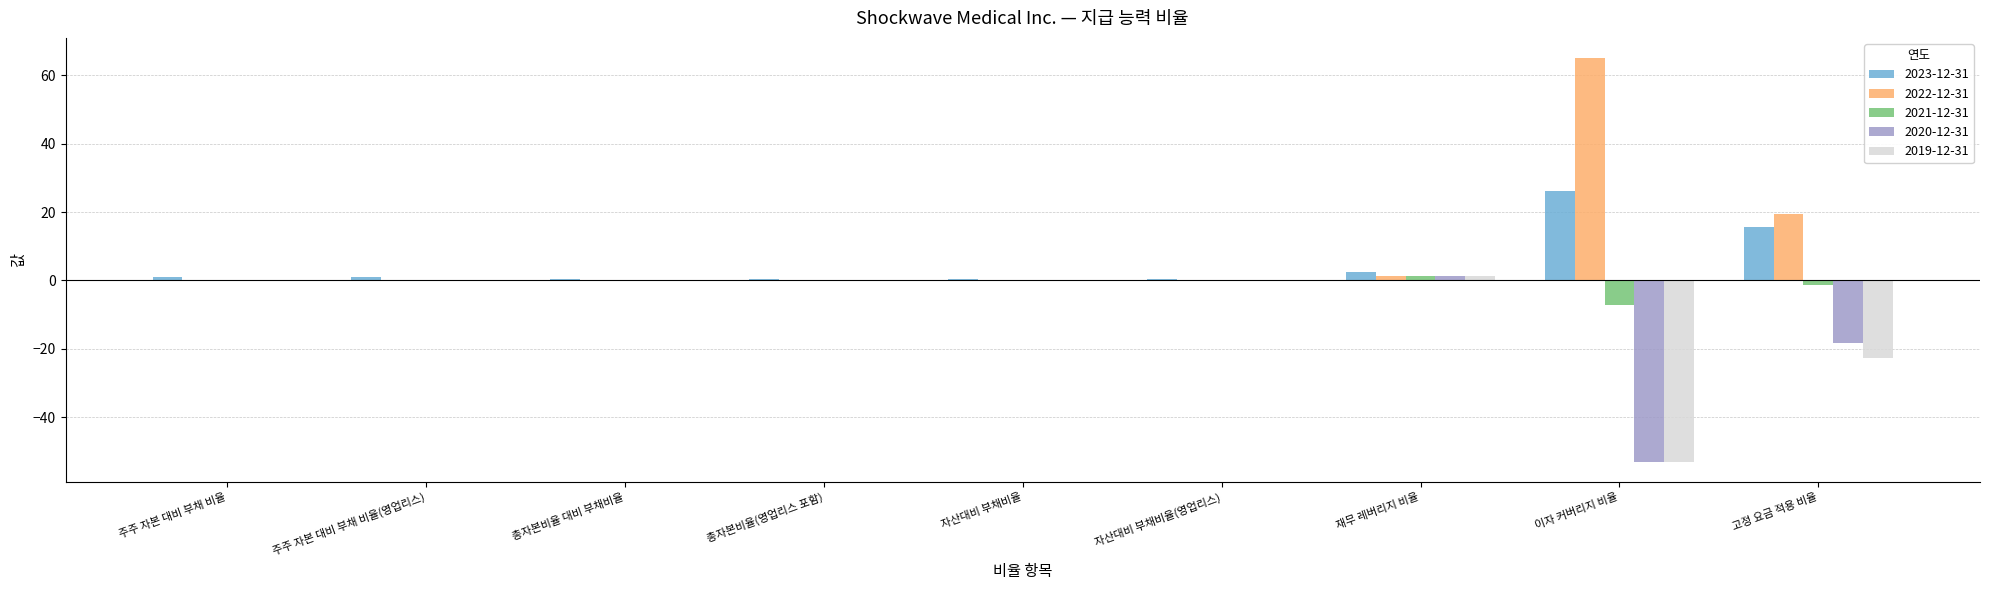

What is the maximum value shown in the chart?

65.1